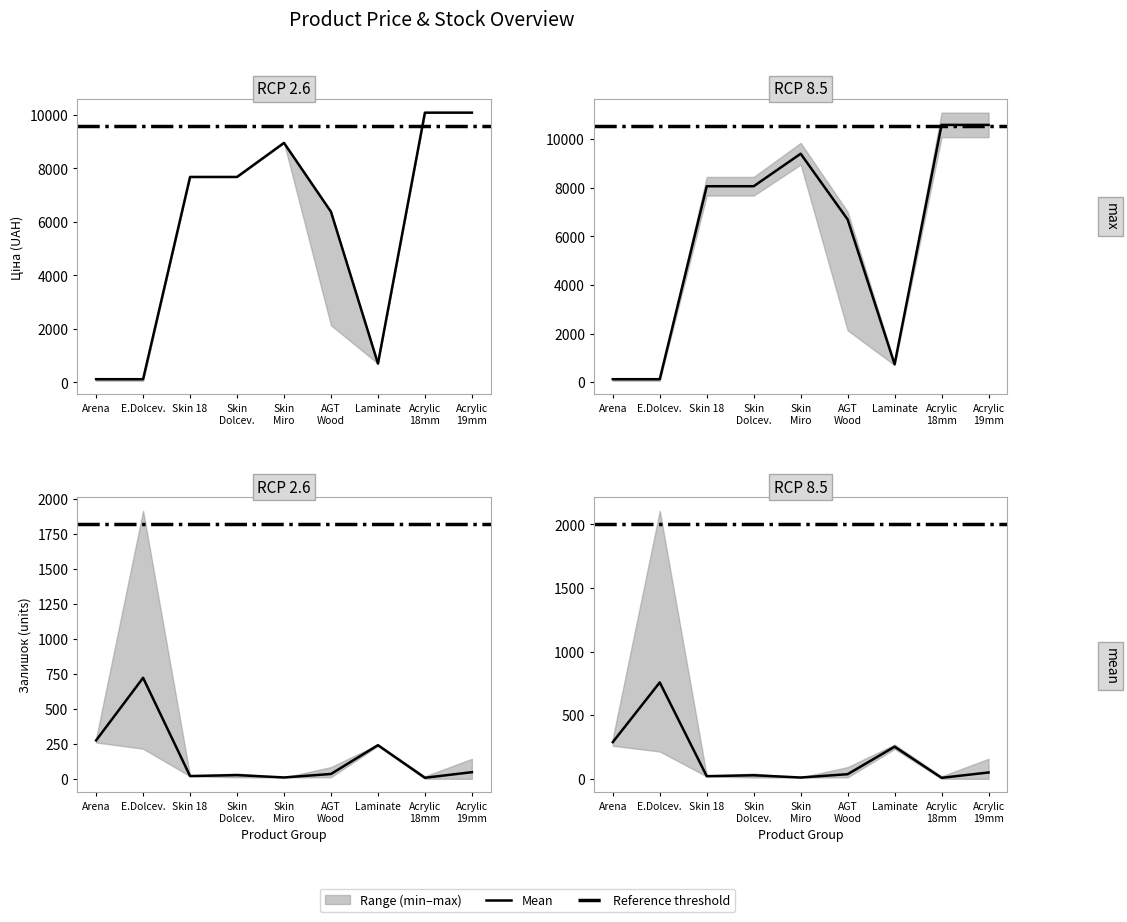

How many interior local peaks (higher than both neighbors) does the data have?

1